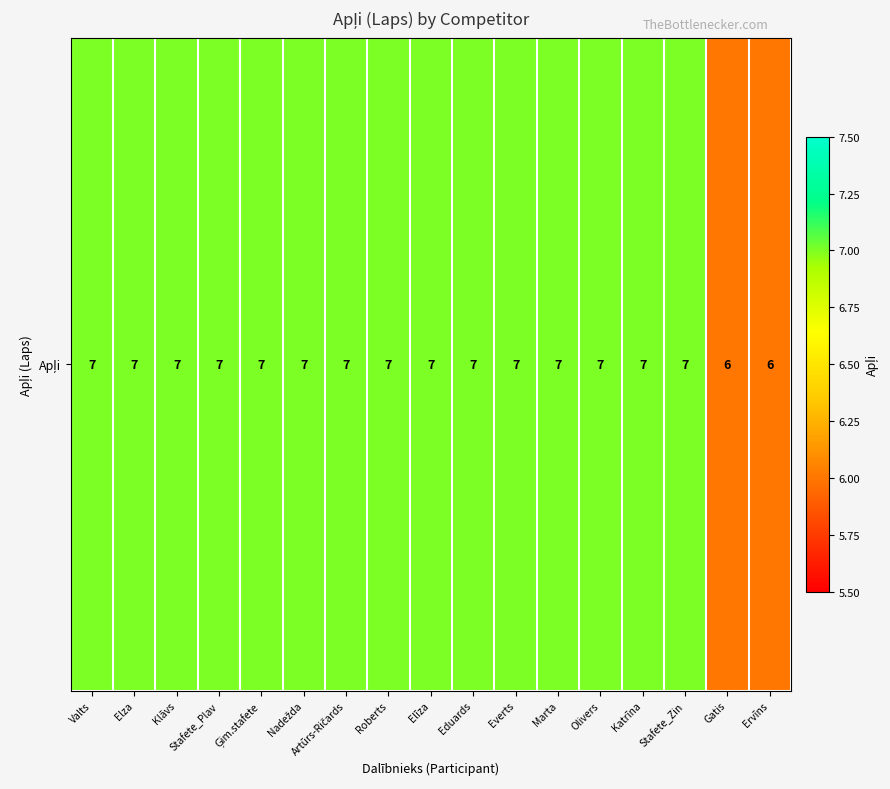

True or false: the data shows 7 at Marta.

True